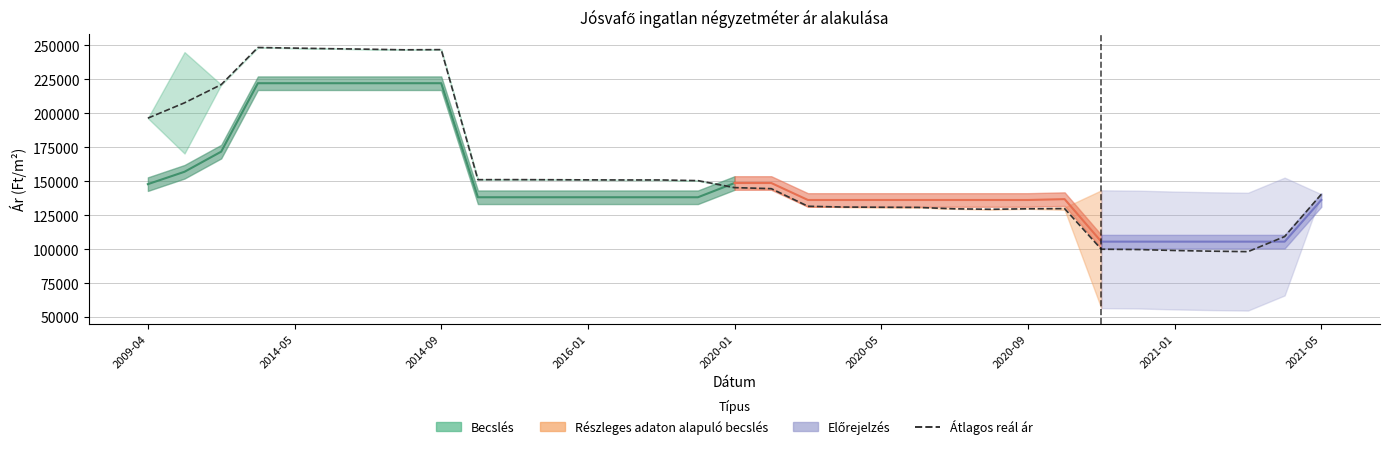

The Átlagos reál ár series shows 144600 at 2020-02. True or false?

True